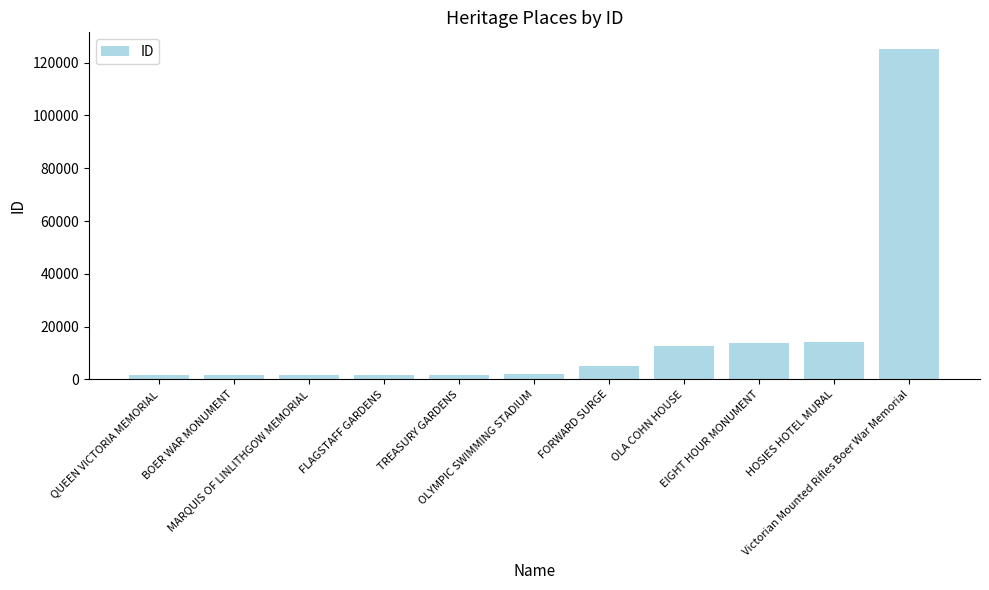

What is the label of the 2nd bar from the left?

BOER WAR MONUMENT